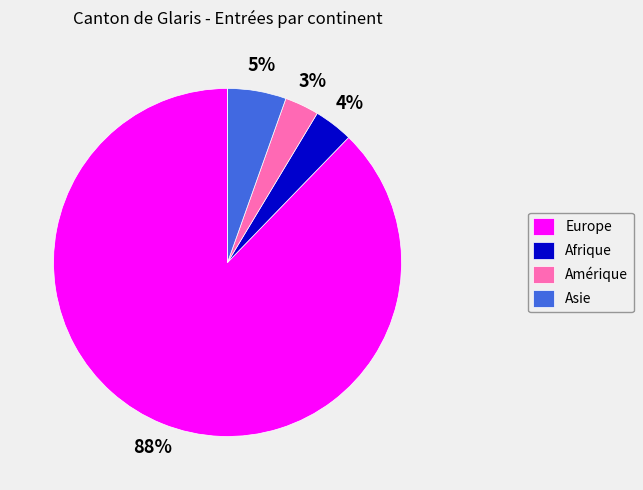

To the nearest percent, what is the difference between the largest and smallest slice percentages?

88%